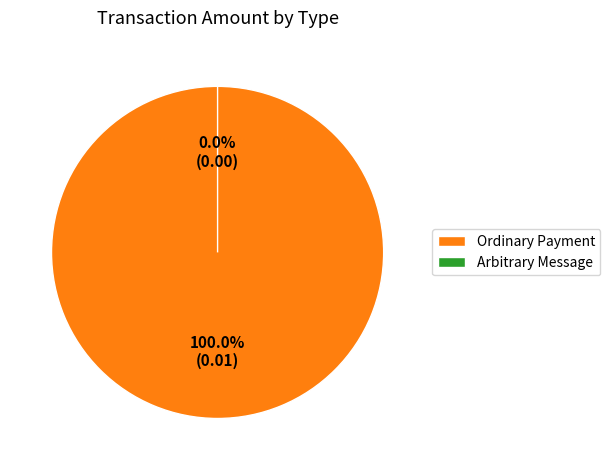

To the nearest percent, what portion does Ordinary Payment represent?

100%